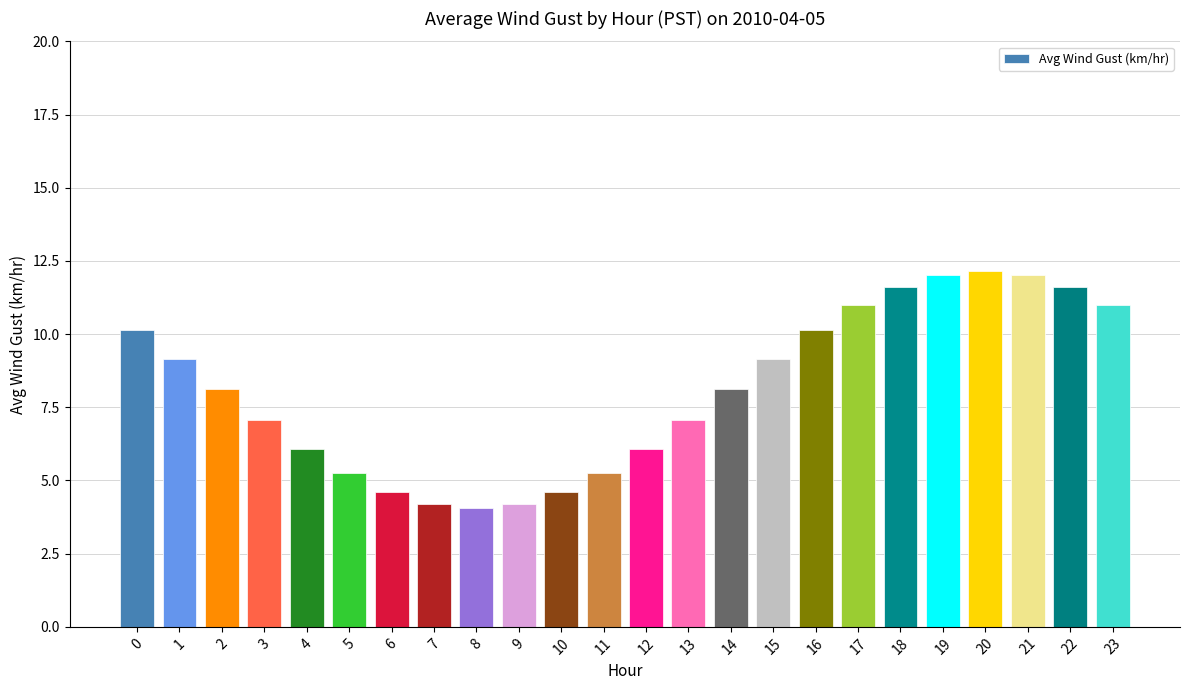

Between 10 and 19, which is larger?

19